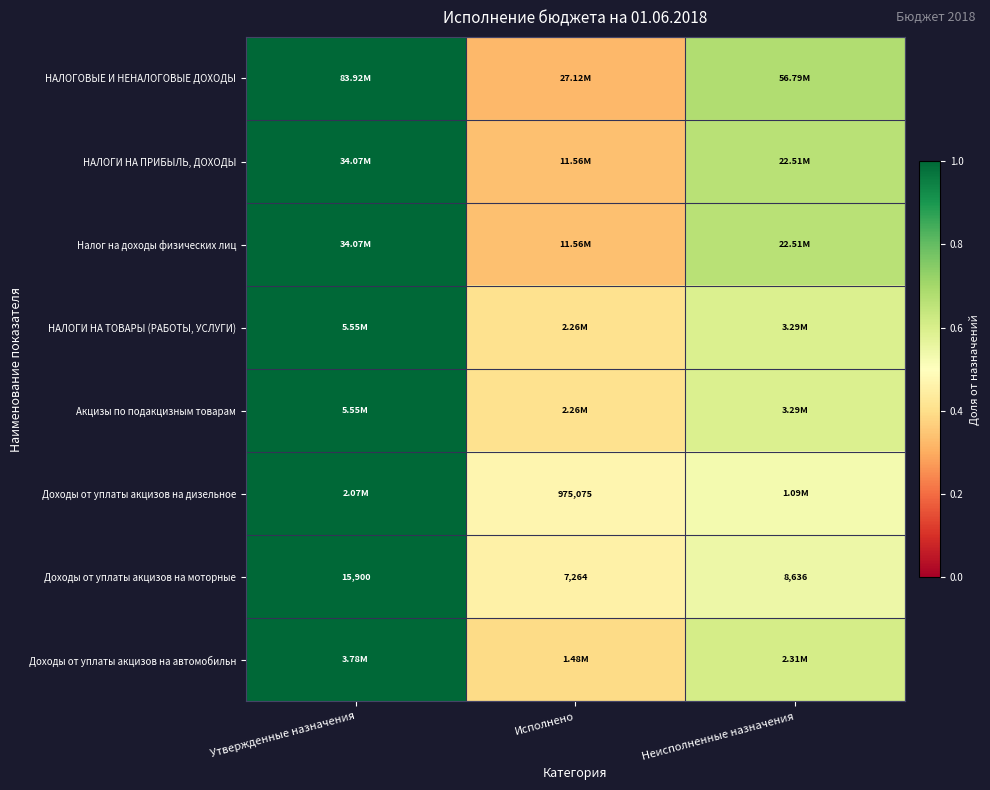

At which label does Доходы от уплаты акцизов на моторные first exceed 8636?

Утвержденные назначения